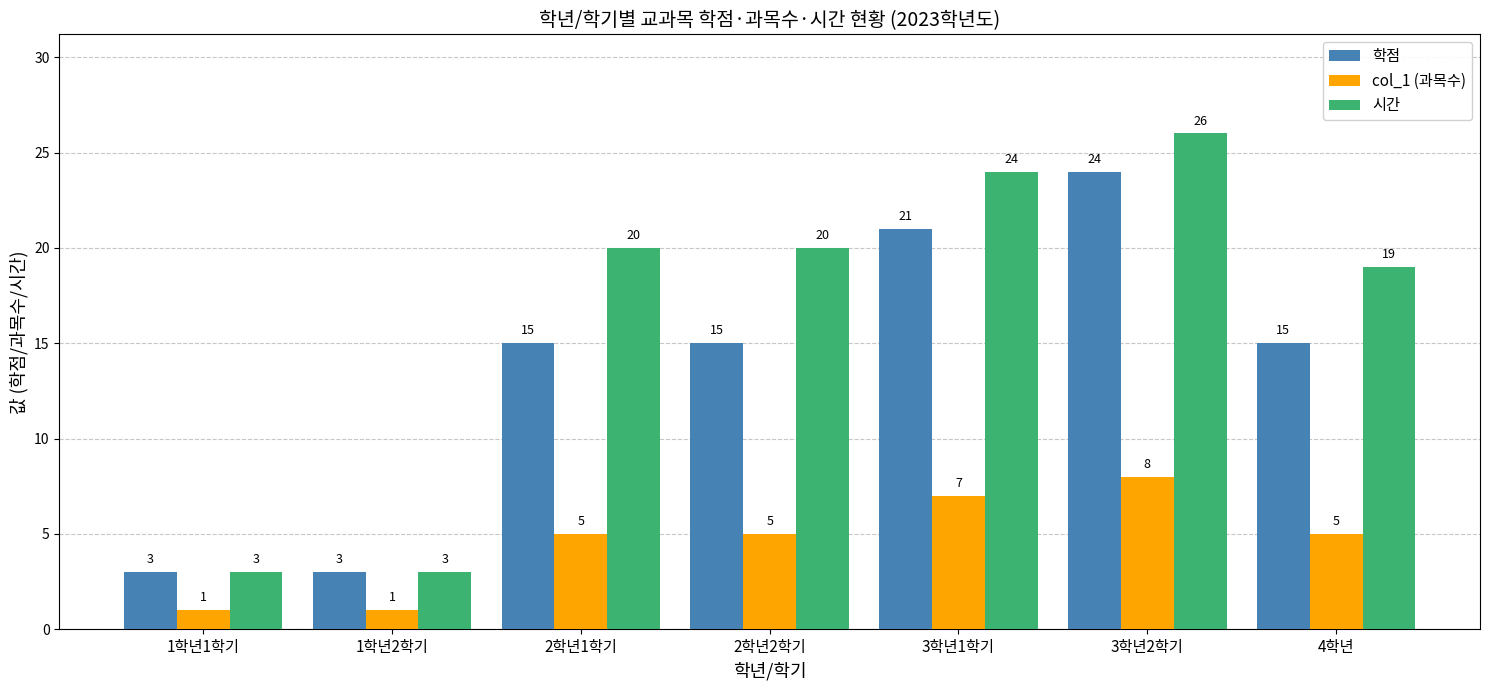

Are the bars grouped side by side (vs. stacked)?

Yes